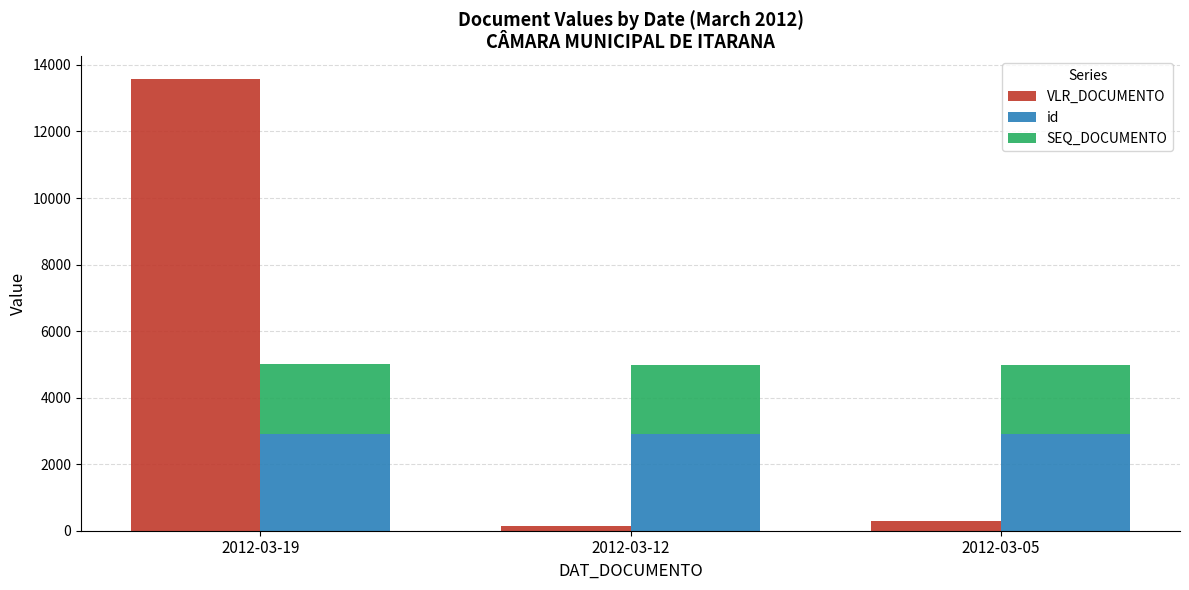

How many bars are there in total?

9